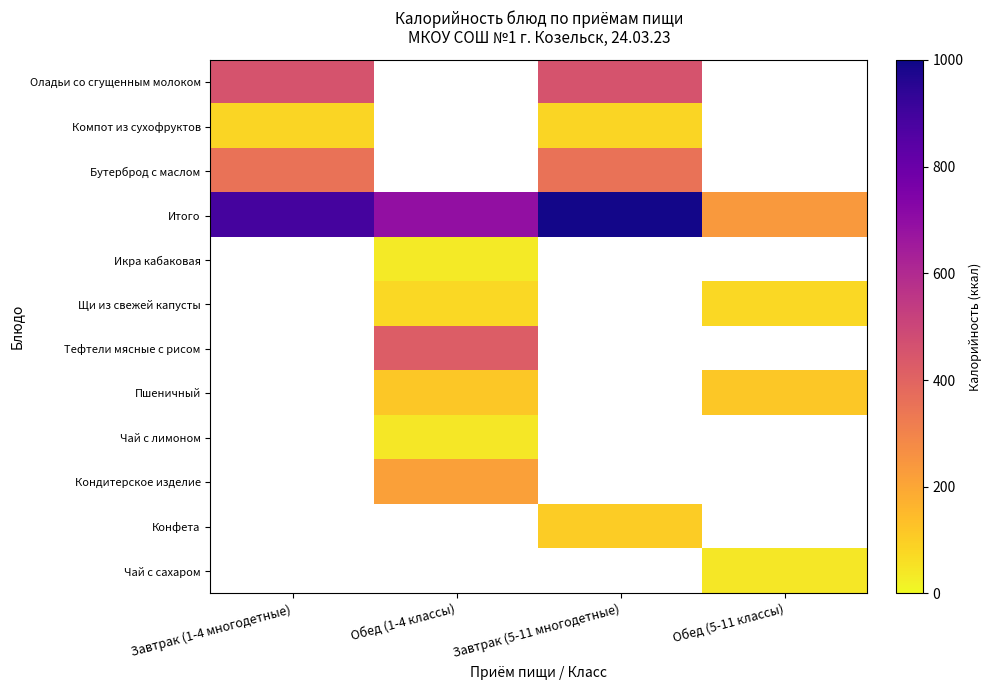

What is the difference between the highest and lowest values at Завтрак (5-11 многодетные)?

908.0